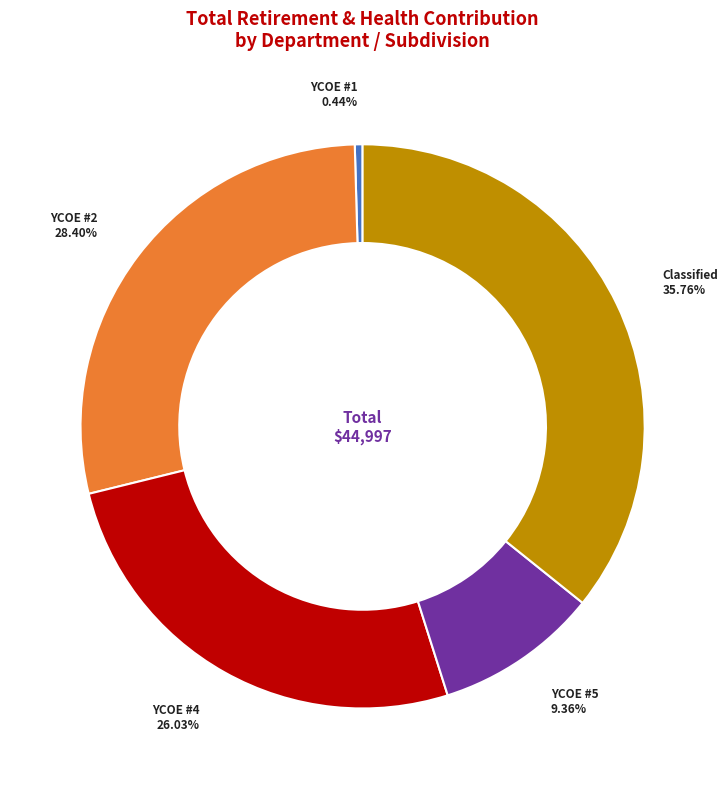

Count the number of slices in the pie.

5